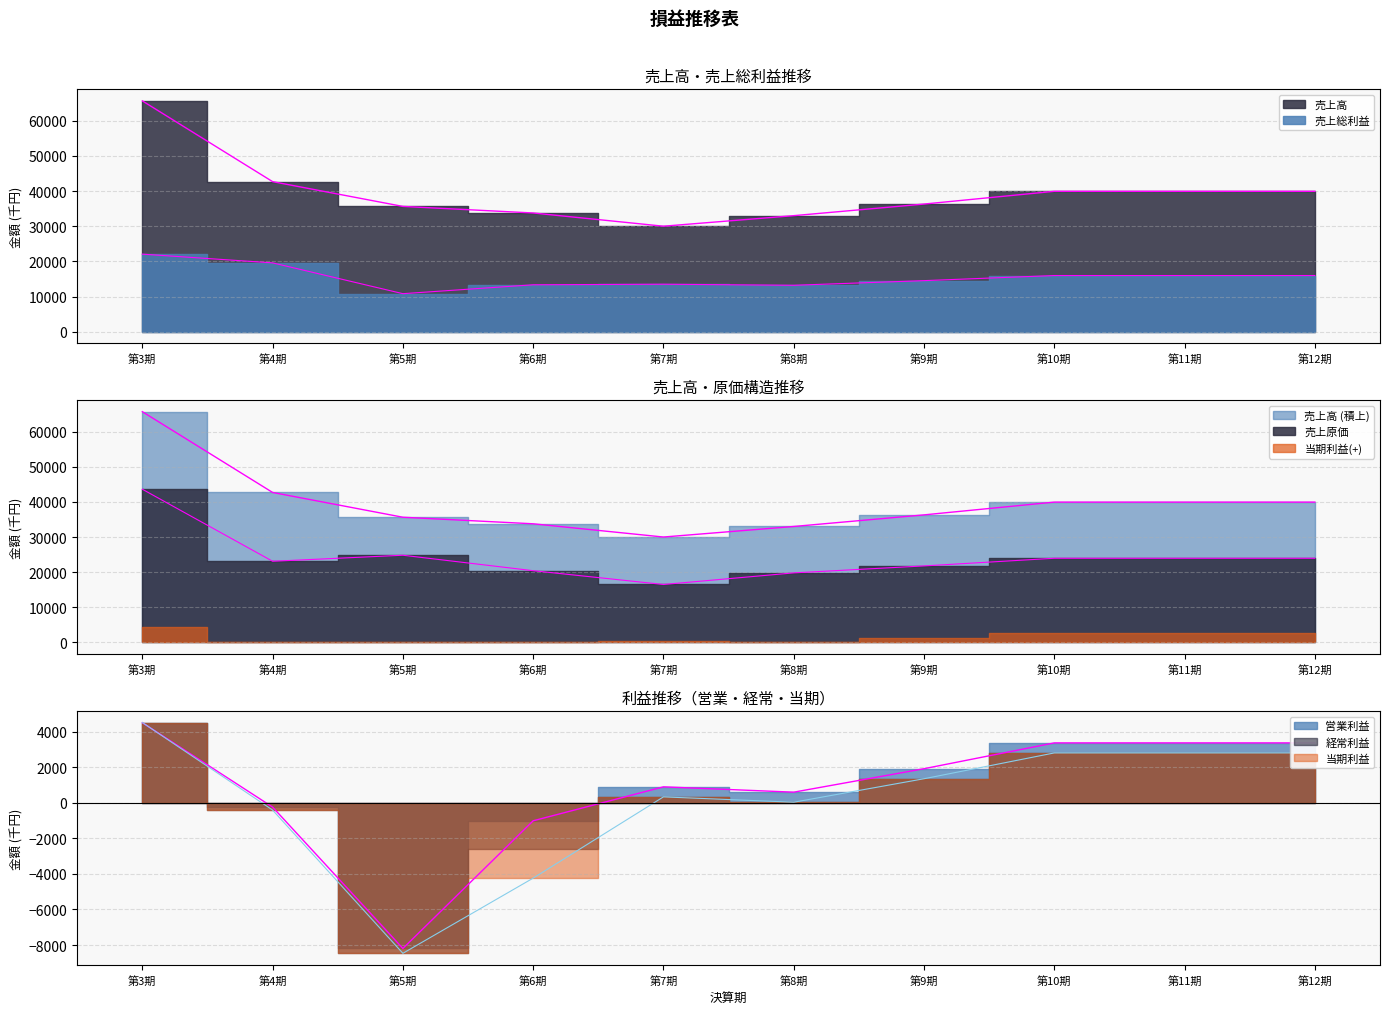

What is the label of the 5th point from the left?

第7期